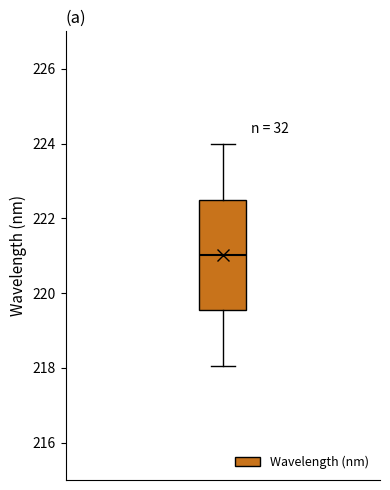

Where is the lower edge of the box on the y-axis? The values are not printed on the chart, so give them approximately, as read against the axis.

219.6